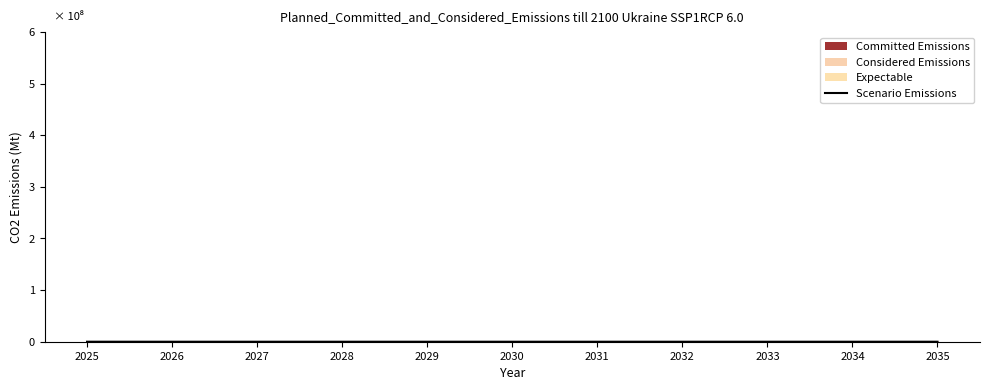

Is this an area chart (filled region under the line)?

No